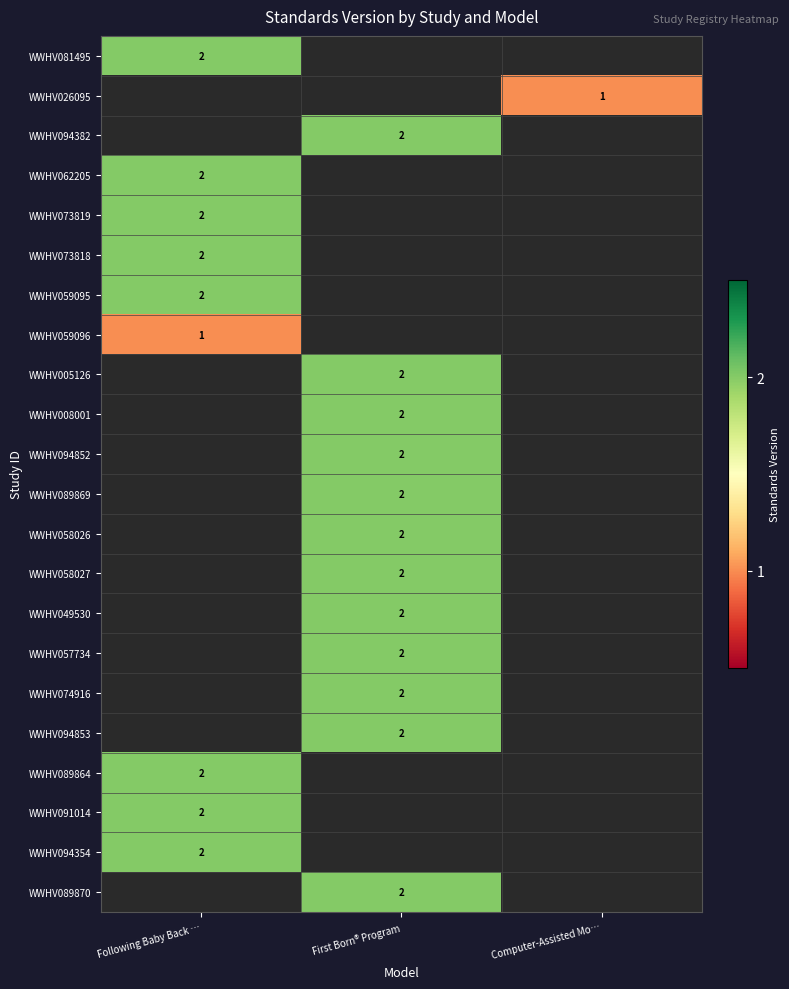

Is it true that WWHV073819 equals 2 at Following Baby Back …?

True